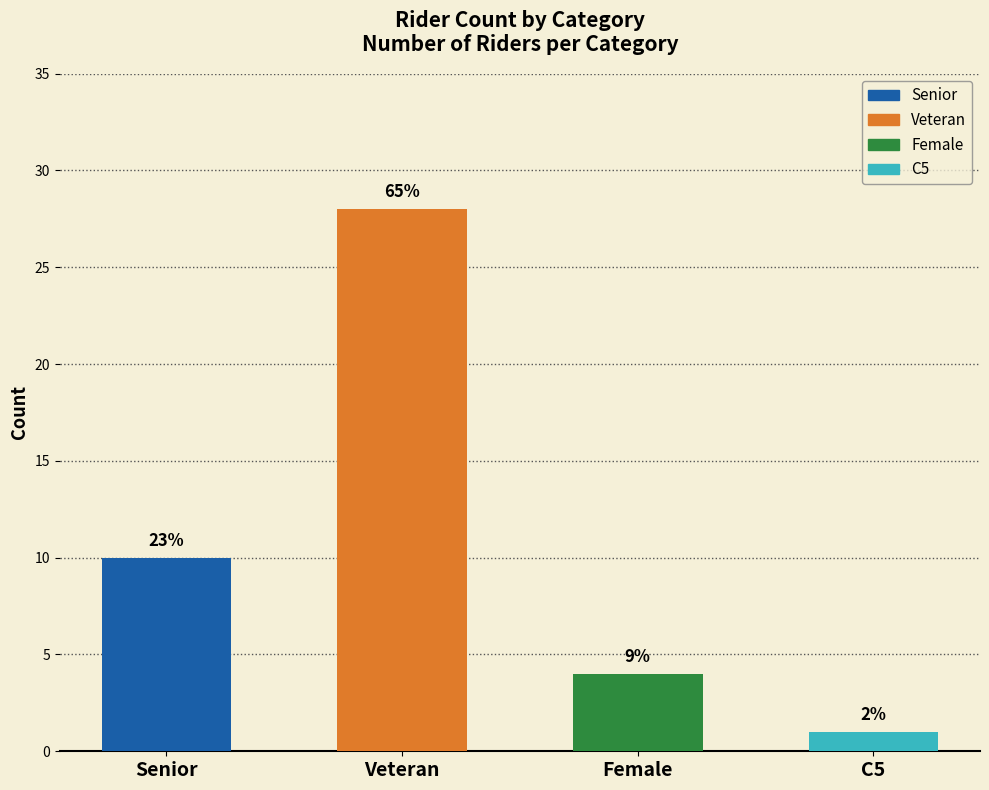

What is the label of the 4th bar from the right?

Senior